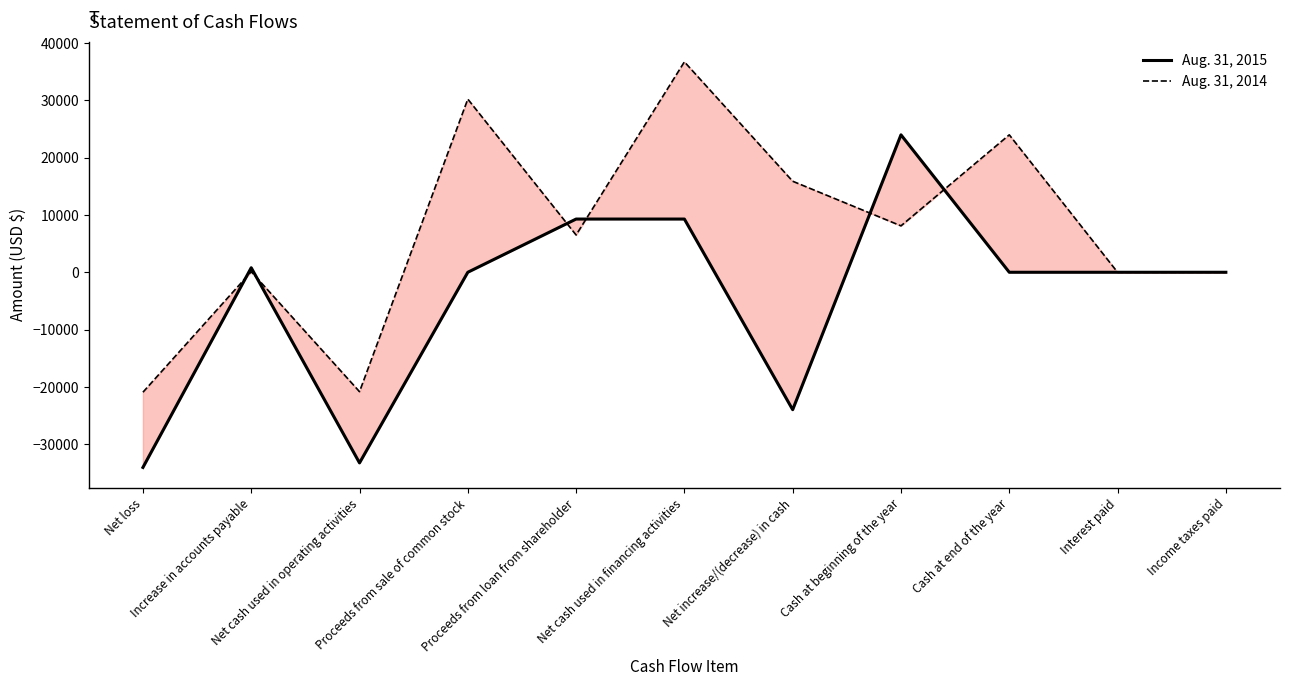

How many lines are shown in the chart?

2